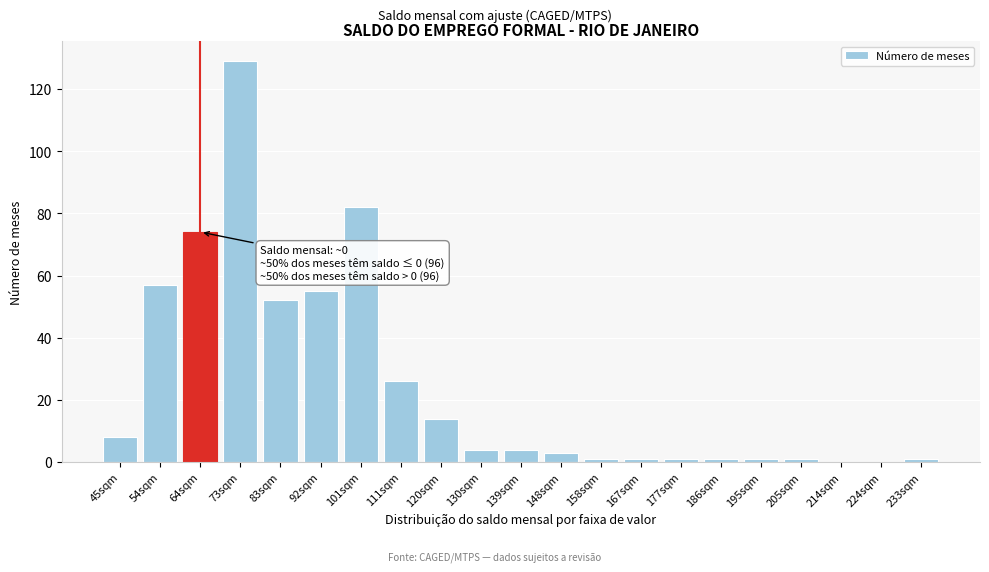

Reading right to left, extract all data points from this chart.

233sqm=1	224sqm=0	214sqm=0	205sqm=1	195sqm=1	186sqm=1	177sqm=1	167sqm=1	158sqm=1	148sqm=3	139sqm=4	130sqm=4	120sqm=14	111sqm=26	101sqm=82	92sqm=55	83sqm=52	73sqm=129	64sqm=74	54sqm=57	45sqm=8